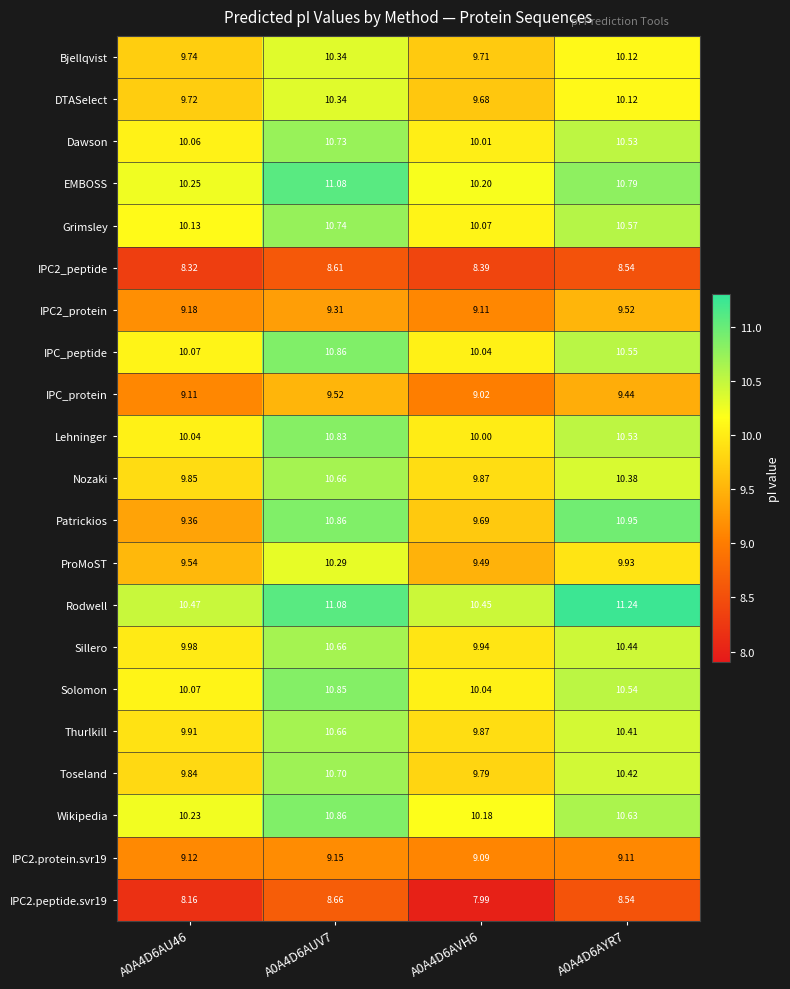

Count the number of categories in the chart.

4